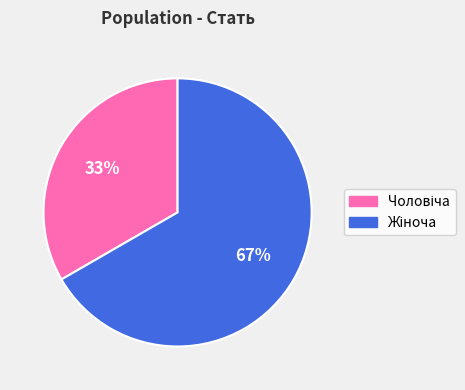

To the nearest percent, what is the average slice percentage?

50%